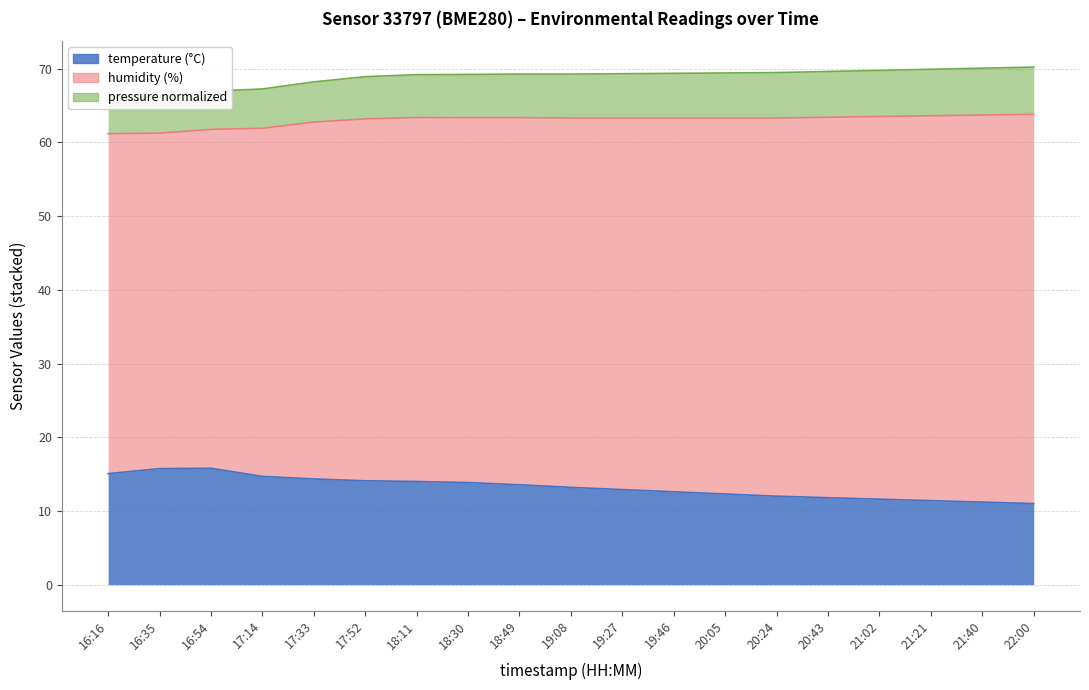

What is the maximum value shown in the chart?

15.8